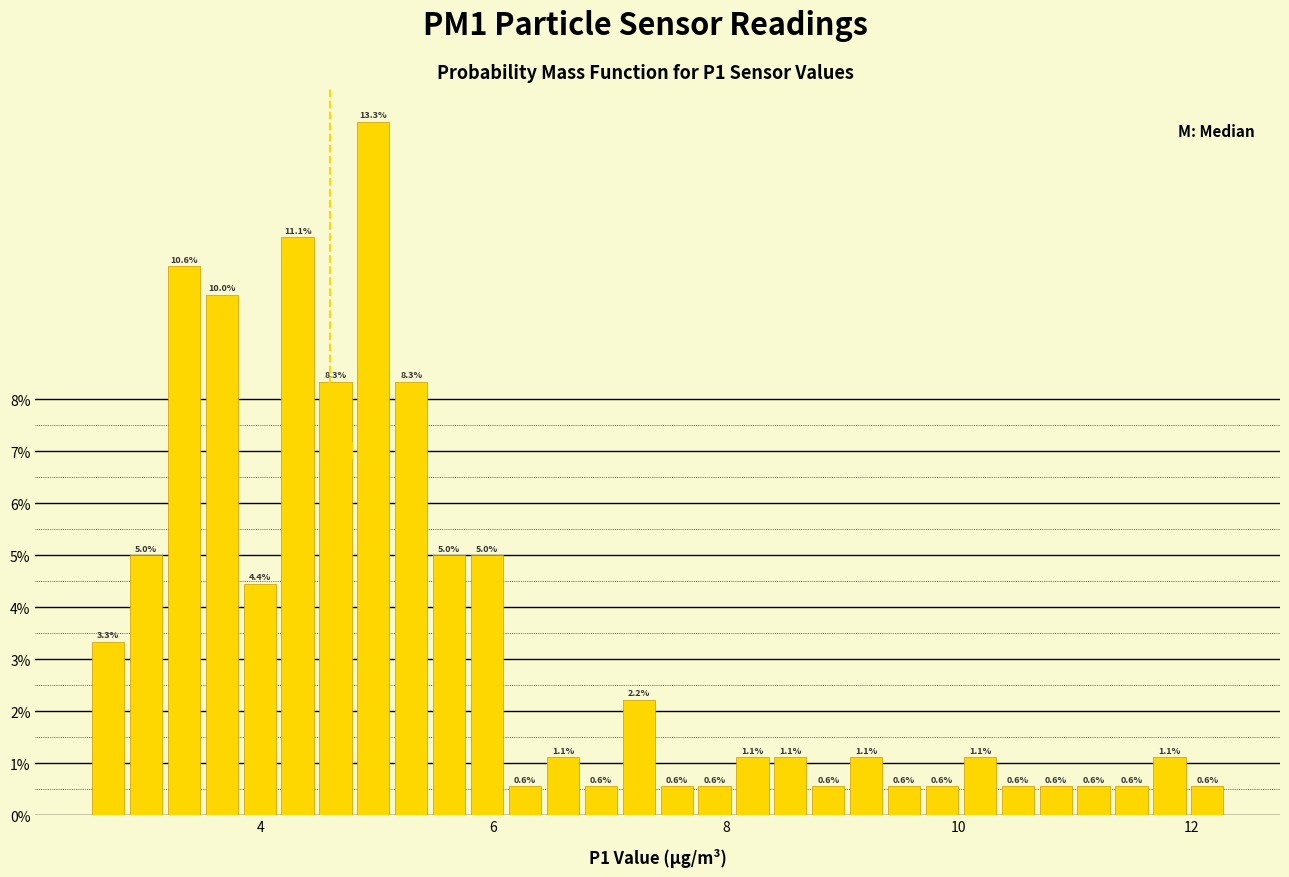

Read against the x-axis, roughly where is the centre of the tallest bar?

5.0